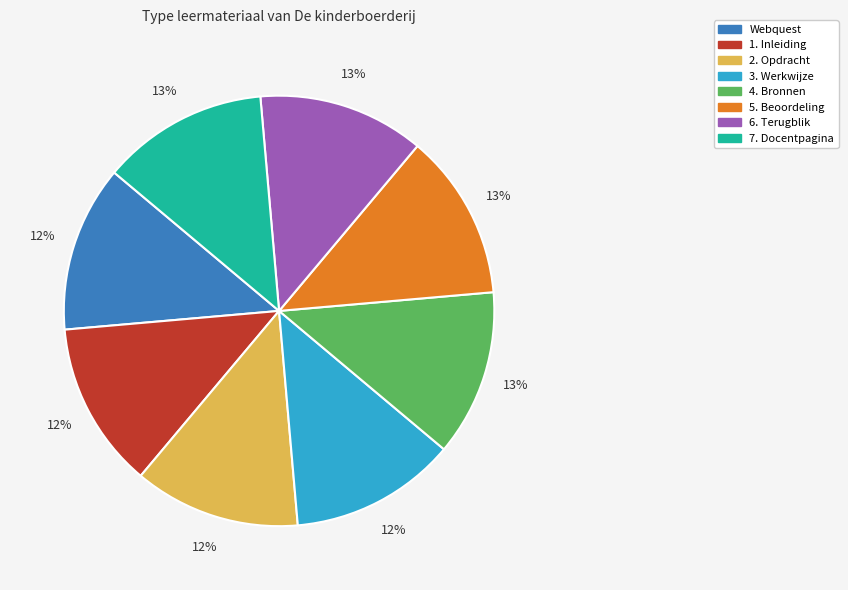

The 1. Inleiding slice represents 12% of the pie. True or false?

True